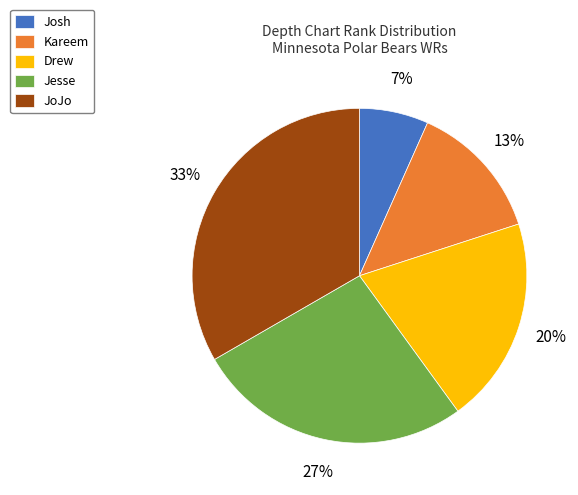

Do Drew and Jesse together represent more than half of the pie?

No